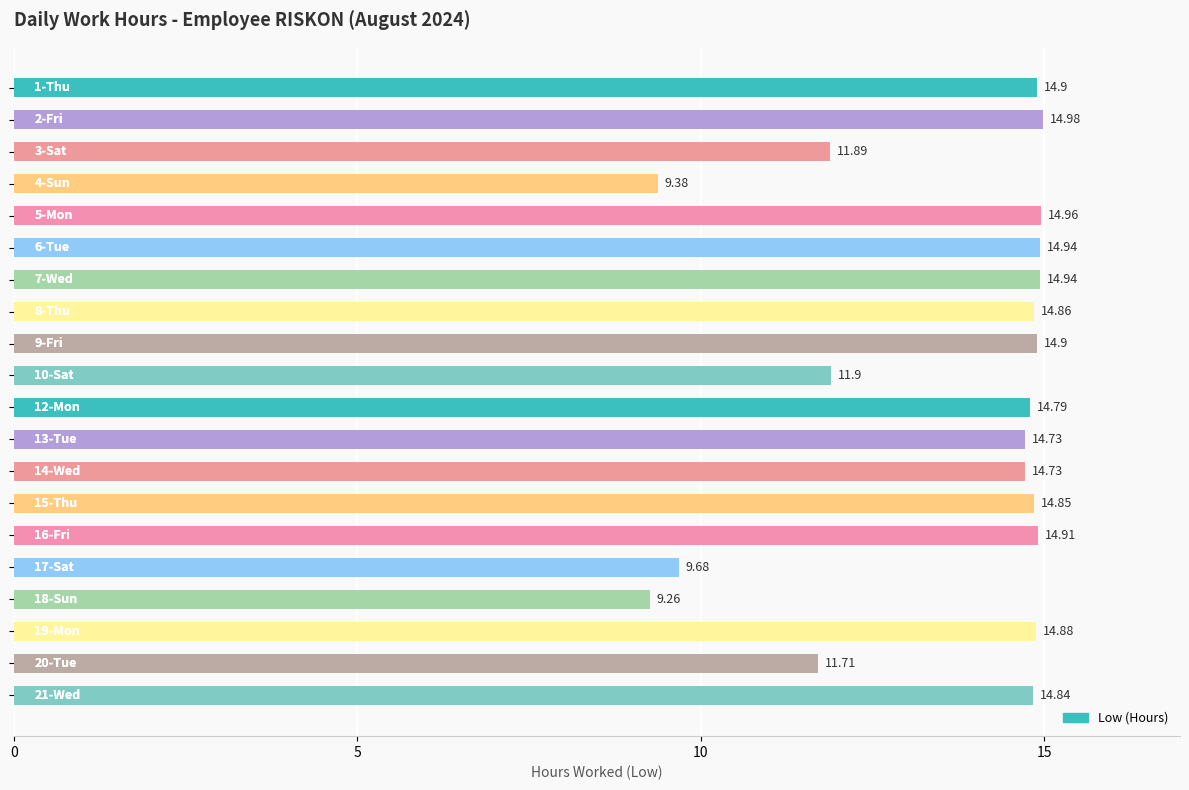

What is the difference between the maximum and minimum values?

5.7